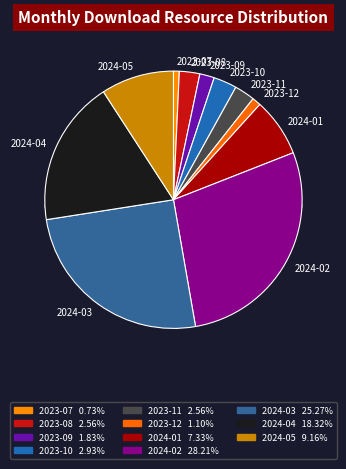

To the nearest percent, what is the average slice percentage?

9%